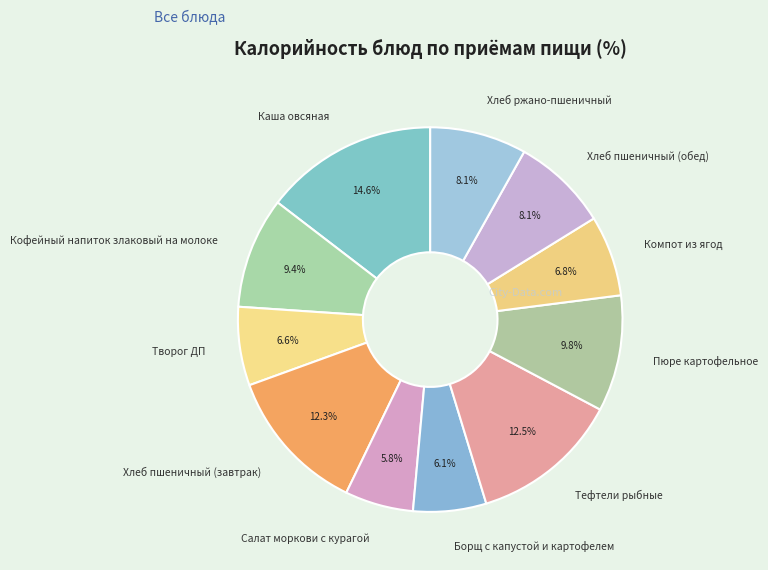

Does Творог ДП represent more than half of the total?

No